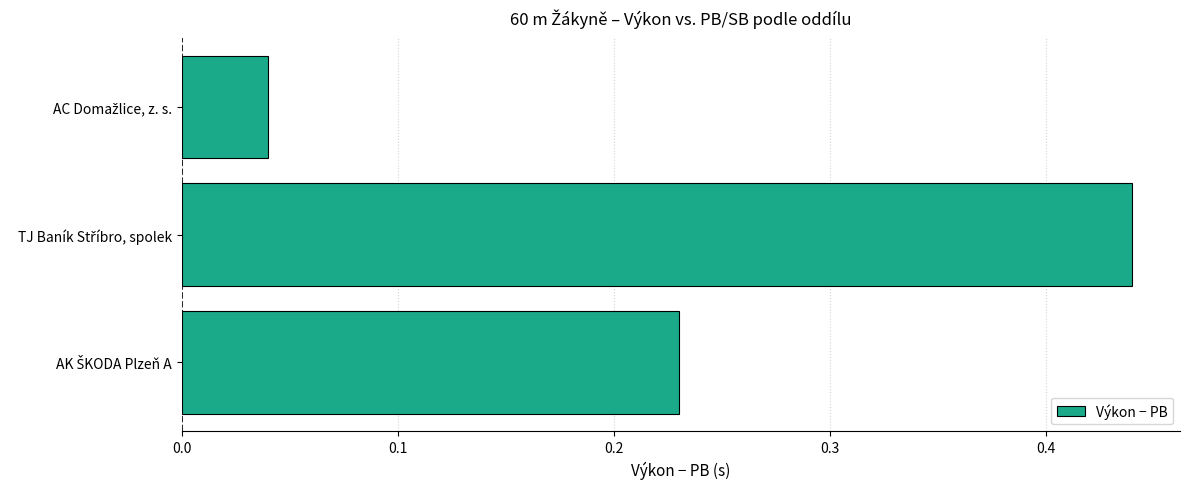

How many bars are there in total?

3